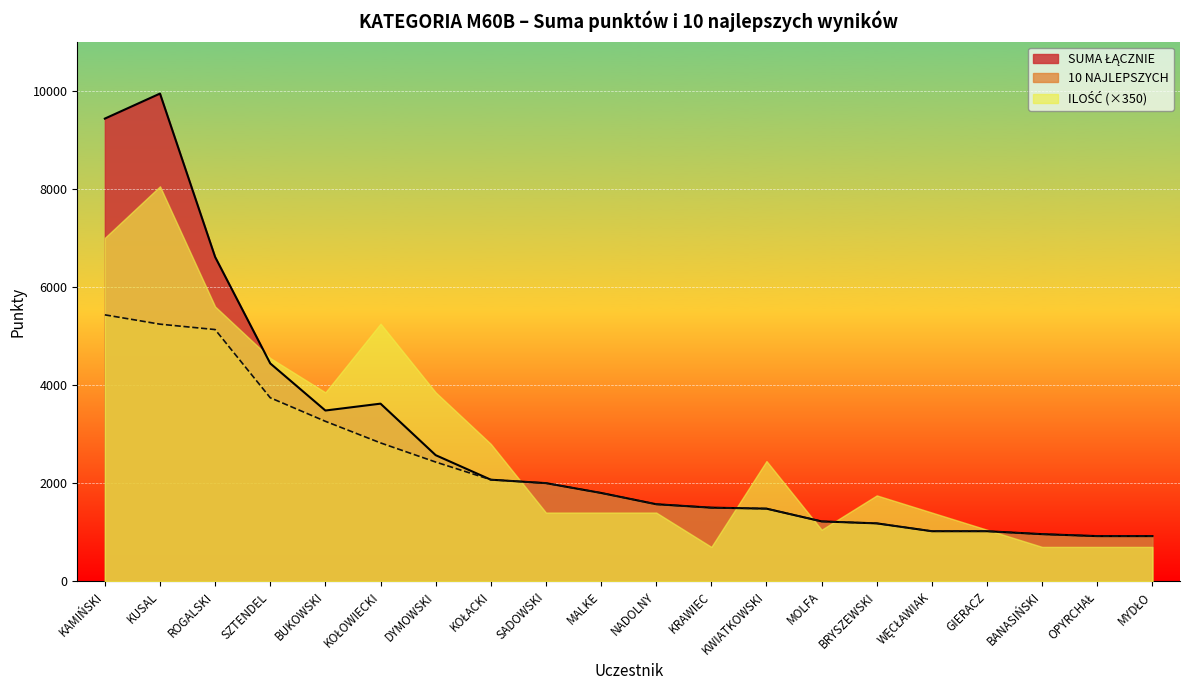

The 10 NAJLEPSZYCH series shows 812 at MOLFA. True or false?

False